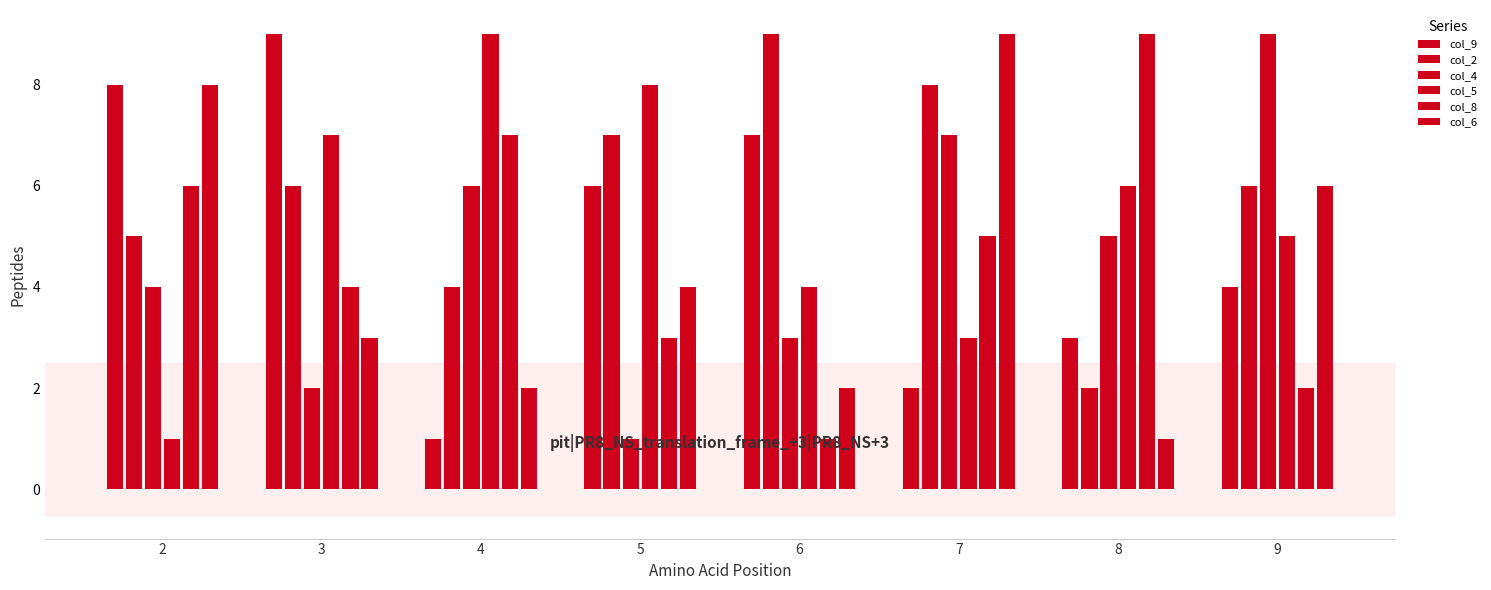

How many categories are shown in the chart?

8